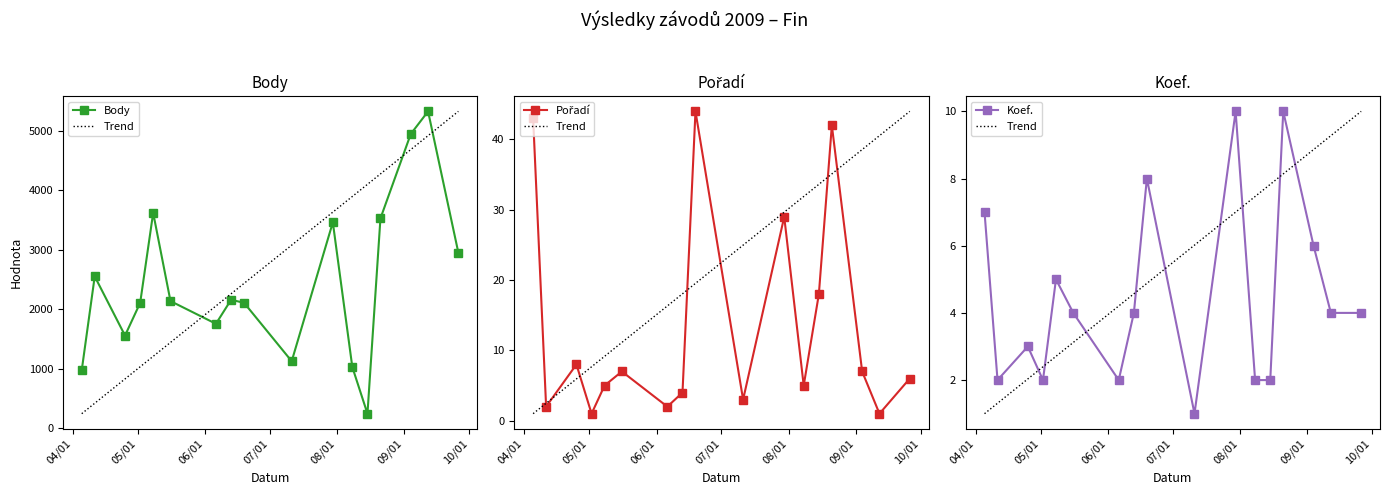

Does the chart display data point markers on the line(s)?

Yes